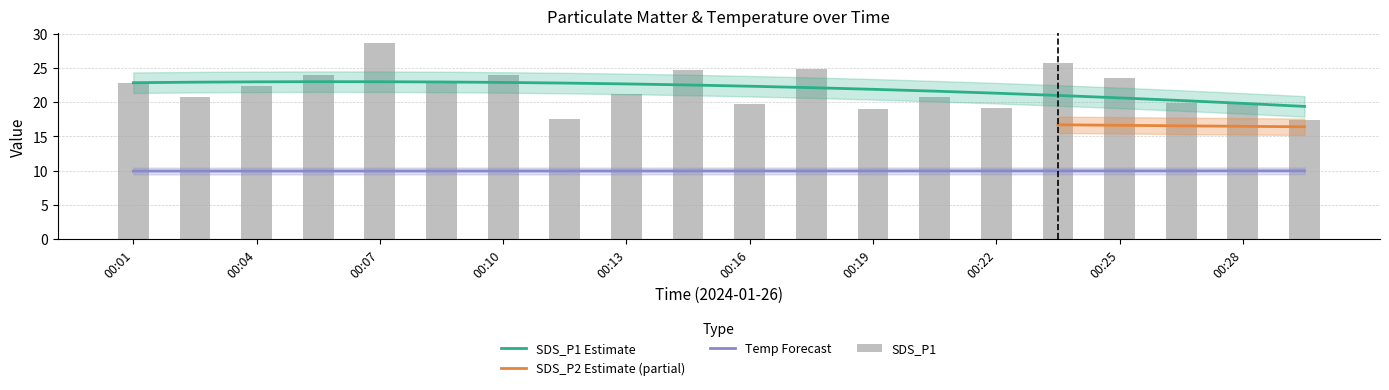

What is the difference between the second highest and minimum values in the SDS_P1 series?

8.3